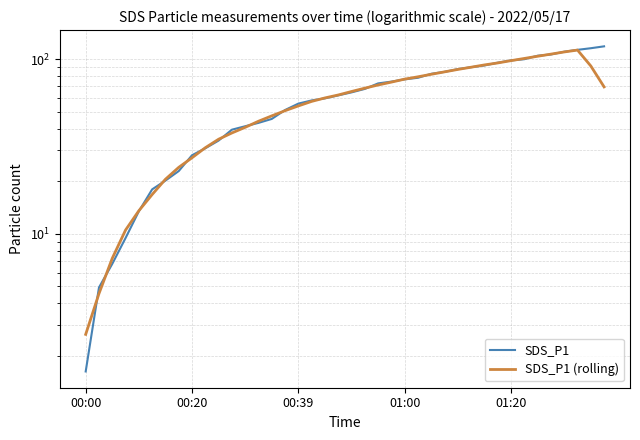

The SDS_P1 (rolling) series shows 67.6 at 12. True or false?

False